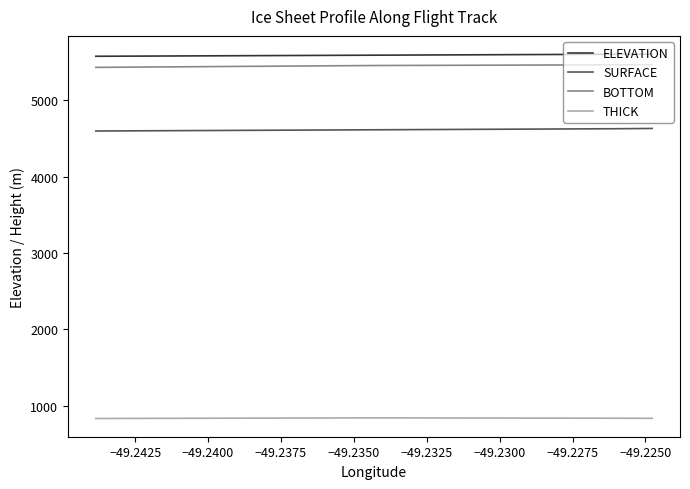

True or false: SURFACE and BOTTOM intersect in this chart.

False